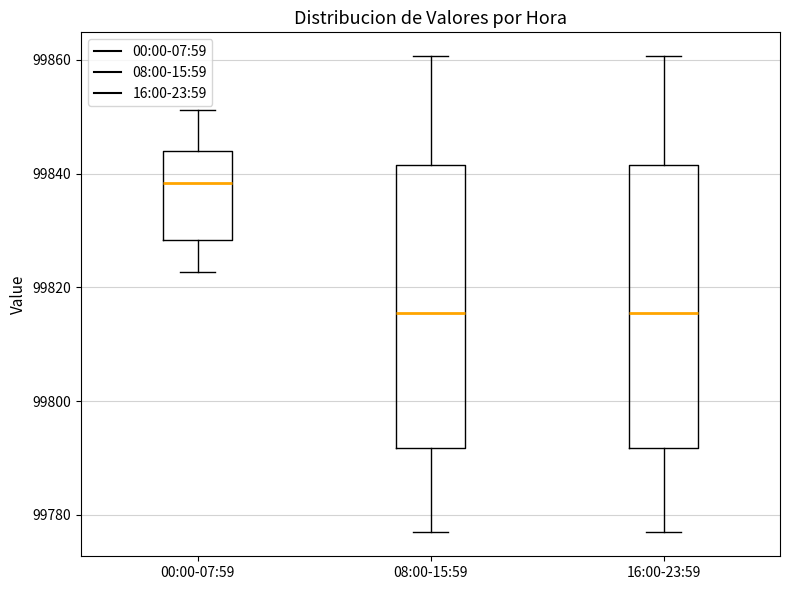

Reading left to right, read every box against the y-axis: the position of its median line, the range the box covers, and the ends of its whiskers. The values are not printed on the chart, so give them approximately, as read against the axis.

00:00-07:59: median 99838, box 99828 to 99844, whiskers 99822 to 99852
08:00-15:59: median 99816, box 99792 to 99842, whiskers 99776 to 99860
16:00-23:59: median 99816, box 99792 to 99842, whiskers 99776 to 99860